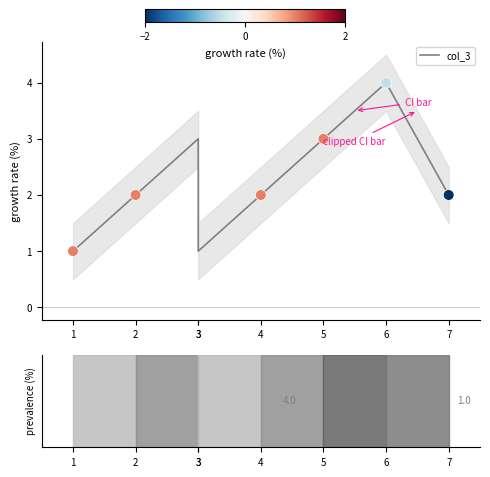

What is the change in value from 3 to 7?

+1